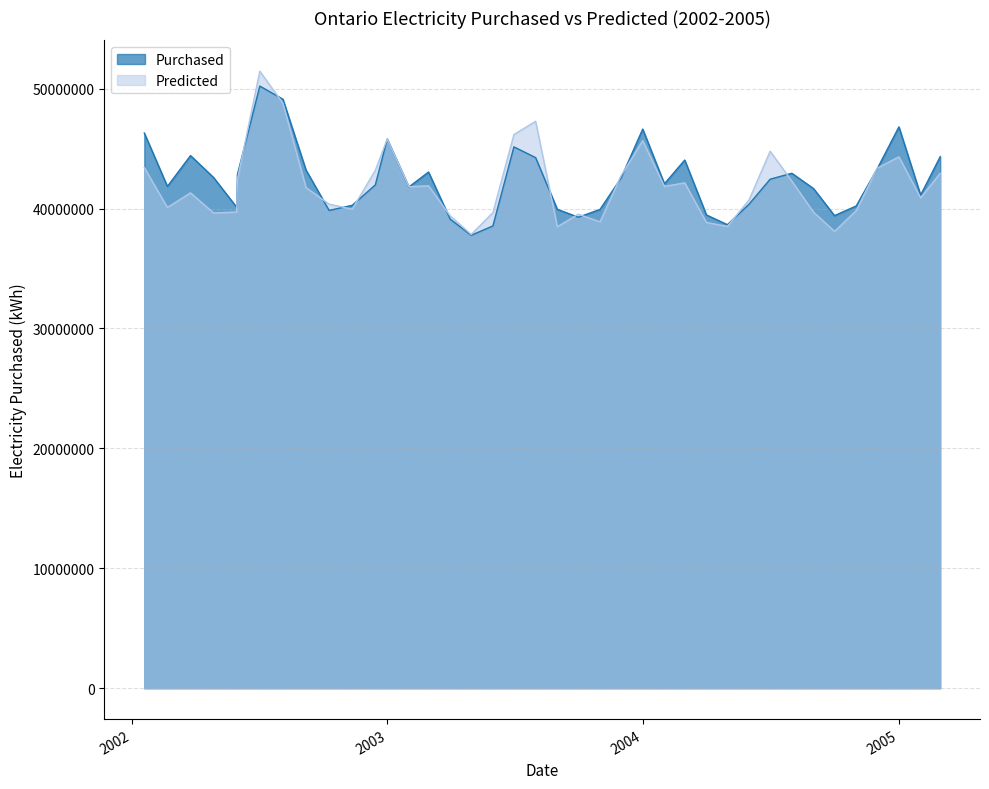

Which series has the widest spread of values?

Predicted